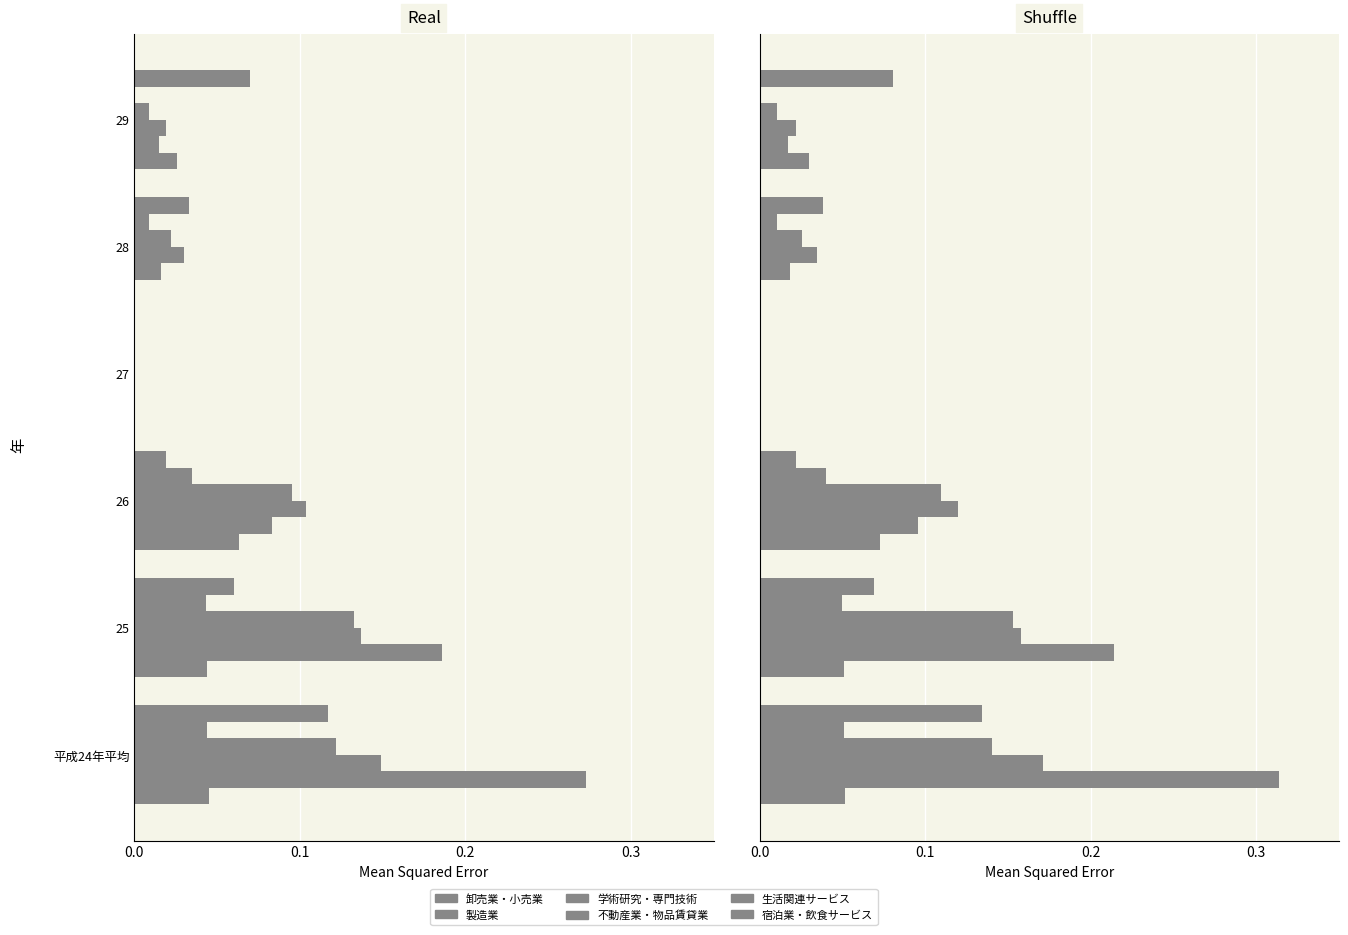

What is the sum of all 卸売業・小売業 values?

0.2